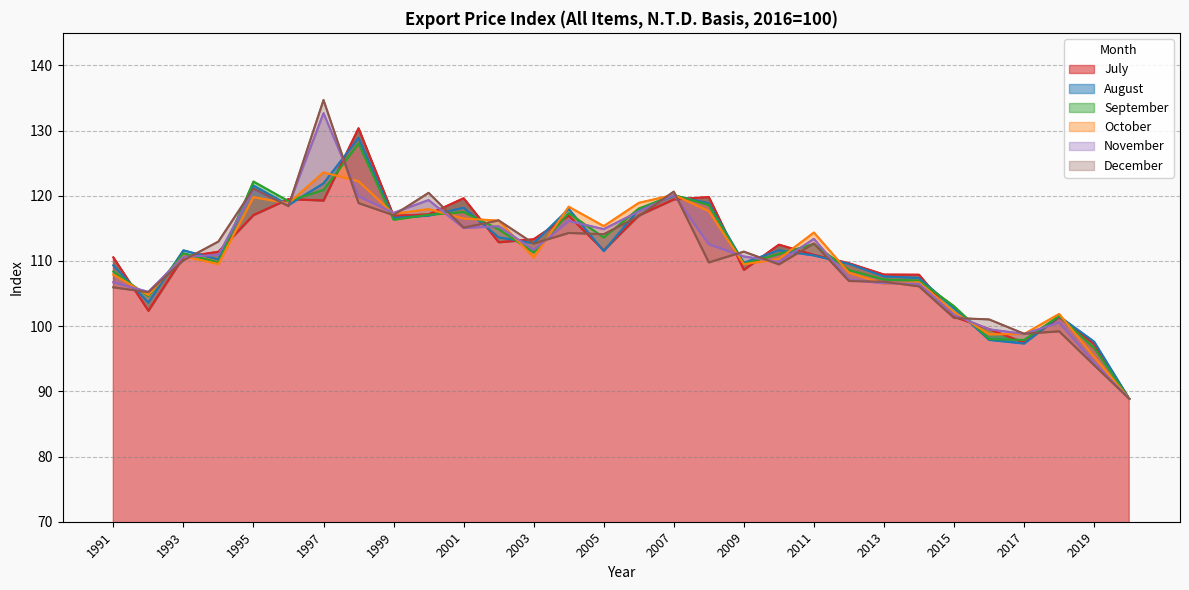

Reading left to right, list all the values displayed in this chart.

H: 1991=110.6	1992=102.4	1993=110.6	1994=111.4	1995=117.0	1996=119.5	1997=119.3	1998=130.4	1999=116.9	2000=117.2	2001=119.6	2002=112.9	2003=113.3	2004=117.0	2005=111.6	2006=117.0	2007=119.5	2008=119.8	2009=108.7	2010=112.5	2011=110.9	2012=109.7	2013=107.9	2014=107.9	2015=101.5	2016=99.5	2017=97.5	2018=101.4	2019=97.3	2020=88.9
I: 1991=109.3	1992=103.6	1993=111.6	1994=110.2	1995=121.6	1996=118.6	1997=121.9	1998=128.9	1999=116.6	2000=117.0	2001=118.2	2002=113.6	2003=112.7	2004=118.0	2005=111.5	2006=117.9	2007=120.0	2008=118.8	2009=109.7	2010=111.6	2011=110.8	2012=109.6	2013=107.6	2014=107.4	2015=102.8	2016=97.9	2017=97.3	2018=101.5	2019=97.6	2020=88.9
J: 1991=108.4	1992=104.6	1993=111.2	1994=109.8	1995=122.2	1996=119.2	1997=120.9	1998=128.0	1999=116.3	2000=117.1	2001=117.5	2002=114.9	2003=111.3	2004=117.3	2005=113.6	2006=118.0	2007=120.1	2008=118.6	2009=109.6	2010=111.1	2011=112.6	2012=108.6	2013=107.2	2014=107.0	2015=103.1	2016=98.0	2017=97.9	2018=101.6	2019=96.6	2020=88.9
K: 1991=107.9	1992=104.8	1993=110.7	1994=109.5	1995=119.8	1996=118.8	1997=123.6	1998=122.2	1999=117.2	2000=118.0	2001=116.5	2002=116.2	2003=110.5	2004=118.3	2005=115.3	2006=118.9	2007=120.2	2008=117.6	2009=109.5	2010=110.3	2011=114.4	2012=108.2	2013=106.5	2014=106.7	2015=102.2	2016=98.8	2017=98.8	2018=101.9	2019=95.3	2020=88.9
L: 1991=106.7	1992=105.3	1993=110.6	1994=110.9	1995=121.0	1996=118.5	1997=132.7	1998=119.9	1999=117.4	2000=119.3	2001=115.1	2002=115.3	2003=111.7	2004=116.1	2005=114.9	2006=117.6	2007=120.2	2008=112.5	2009=110.7	2010=109.9	2011=113.4	2012=107.1	2013=106.6	2014=106.5	2015=101.7	2016=99.5	2017=98.8	2018=100.6	2019=94.4	2020=88.9
M: 1991=106.0	1992=105.2	1993=110.1	1994=113.0	1995=121.1	1996=118.4	1997=134.7	1998=118.9	1999=117.0	2000=120.5	2001=115.1	2002=116.2	2003=112.7	2004=114.3	2005=114.1	2006=116.9	2007=120.7	2008=109.8	2009=111.4	2010=109.5	2011=112.7	2012=106.9	2013=106.8	2014=106.1	2015=101.3	2016=101.0	2017=98.8	2018=99.2	2019=94.0	2020=88.9